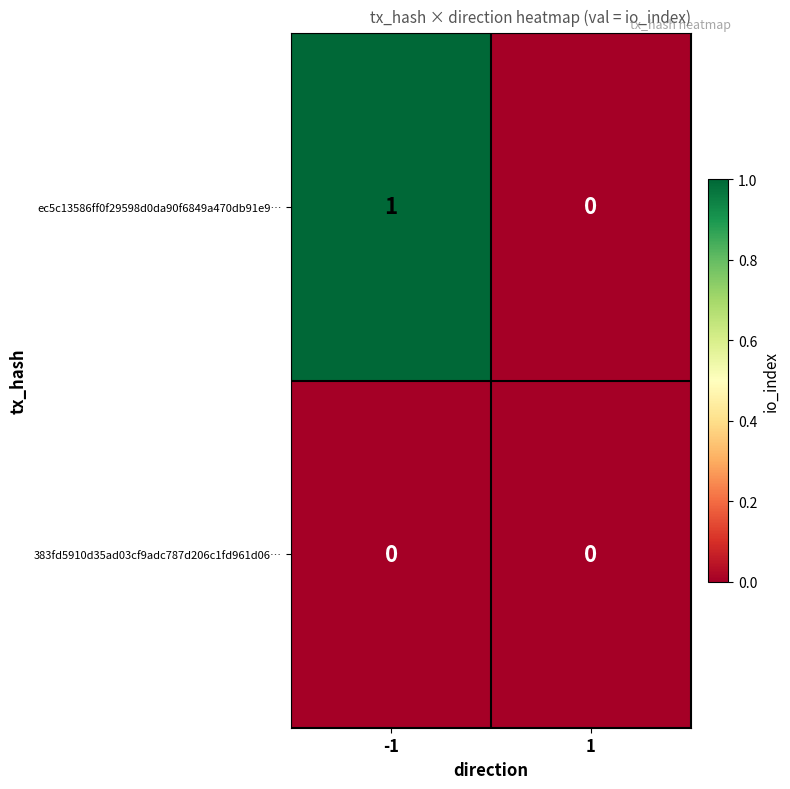

Is the value of ec5c13586ff0f29598d0da90f6849a470db91e9… at -1 greater than the value of 383fd5910d35ad03cf9adc787d206c1fd961d06… at 1?

Yes